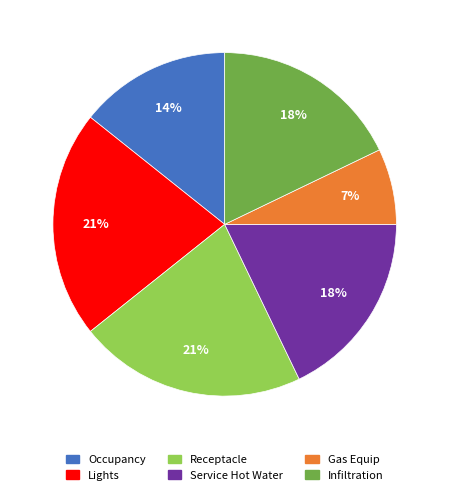

To the nearest percent, what portion does Receptacle represent?

21%